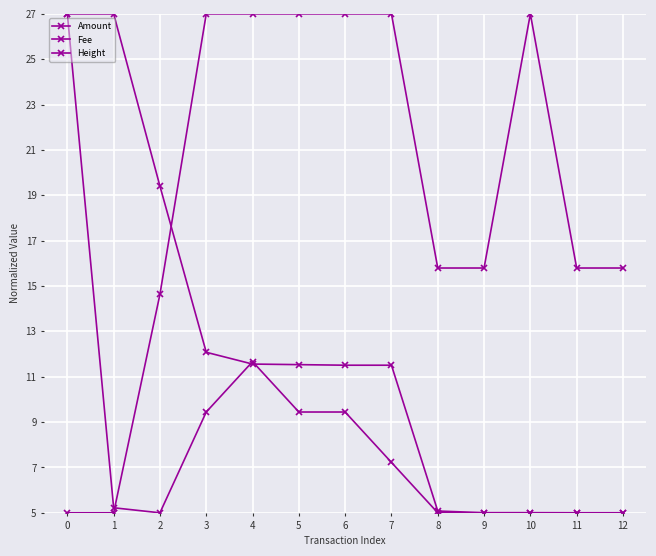

How many lines are shown in the chart?

3